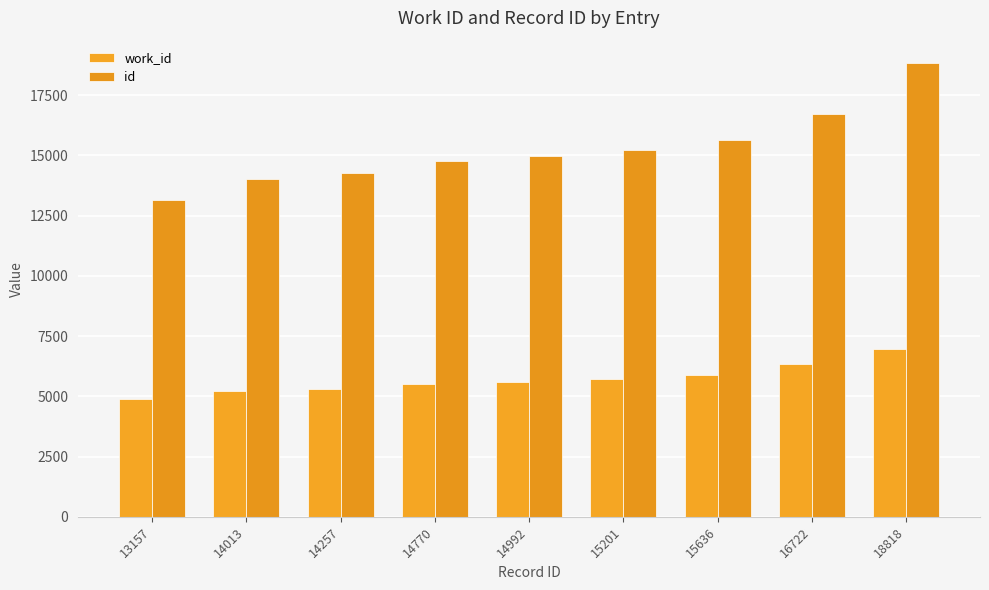

How many bars are there in each group?

2